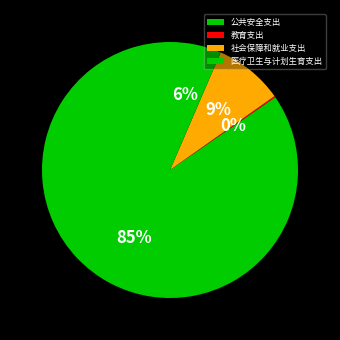

To the nearest percent, what is the combined percentage of 医疗卫生与计划生育支出 and 教育支出?

7%